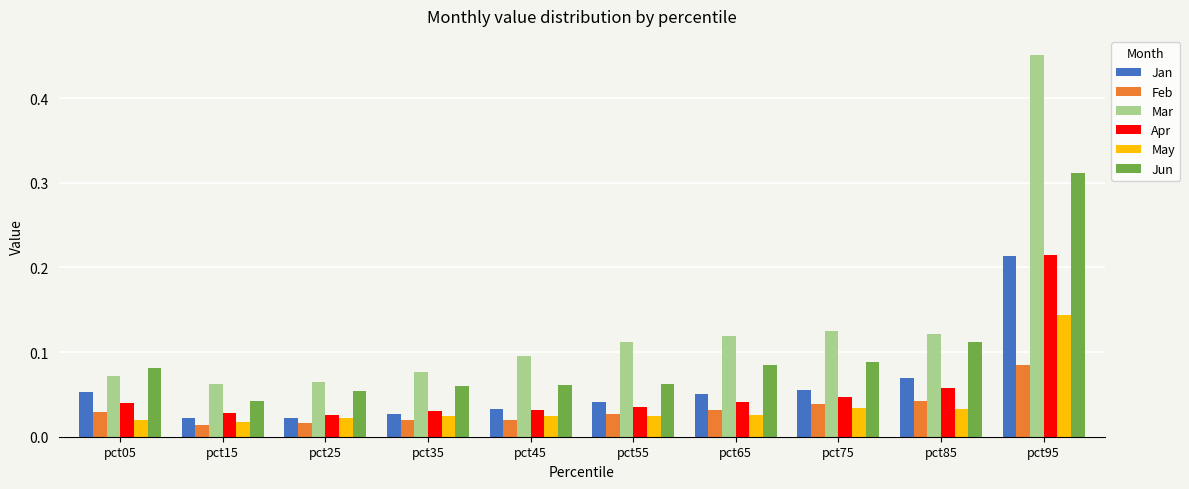

What is the sum of all Jan values?

0.6